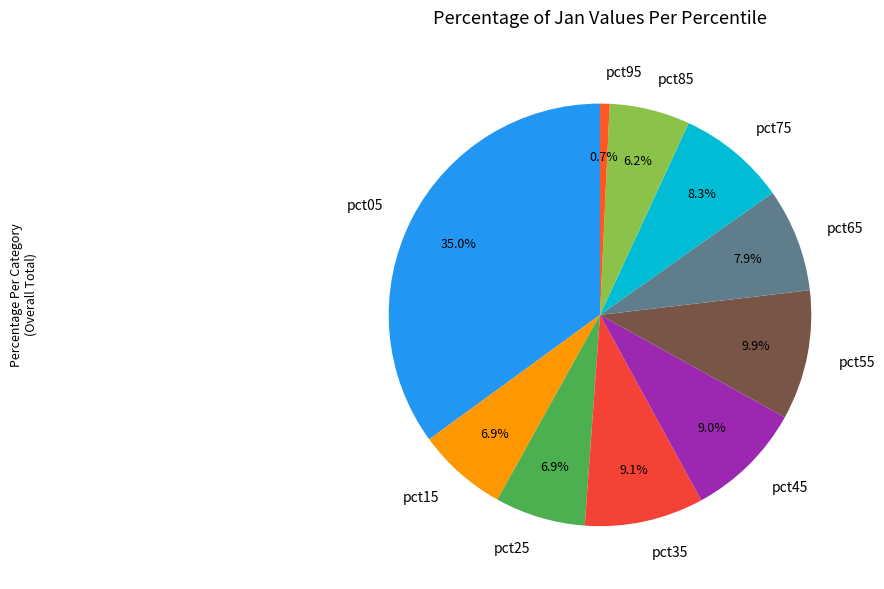

Is there a majority slice in this chart?

No